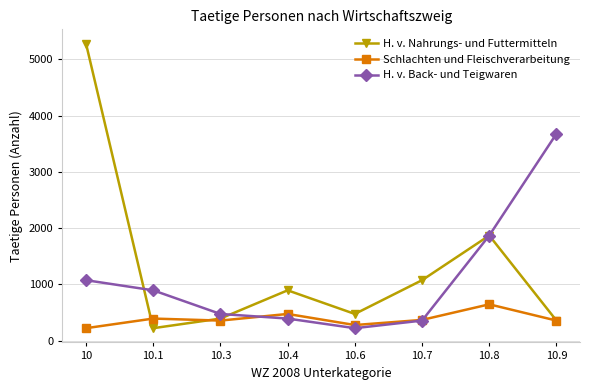

Rank the series by their average value, from lowest to highest.

Schlachten und Fleischverarbeitung, H. v. Back- und Teigwaren, H. v. Nahrungs- und Futtermitteln